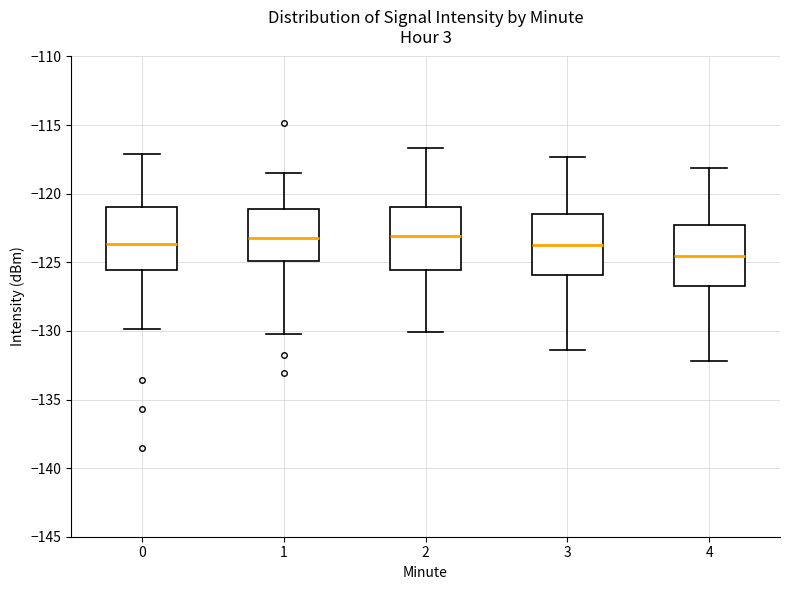

Reading left to right, transcribe this box plot: for each box, give where its median line is, the range the box spans, and where its two whiskers end, as read against the y-axis. The values are not printed on the chart, so give them approximately, as read against the axis.

0: median -123.5, box -125.5 to -121.0, whiskers -130.0 to -117.0
1: median -123.0, box -125.0 to -121.0, whiskers -130.0 to -118.5
2: median -123.0, box -125.5 to -121.0, whiskers -130.0 to -116.5
3: median -123.5, box -126.0 to -121.5, whiskers -131.5 to -117.5
4: median -124.5, box -126.5 to -122.5, whiskers -132.0 to -118.0